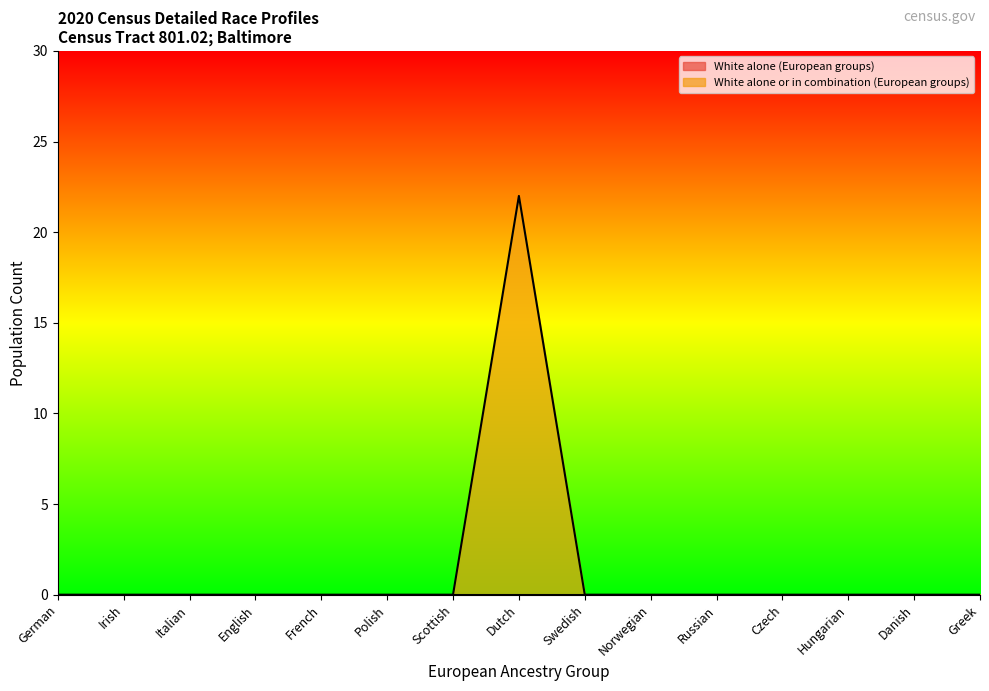

What position from the left is Irish?

2